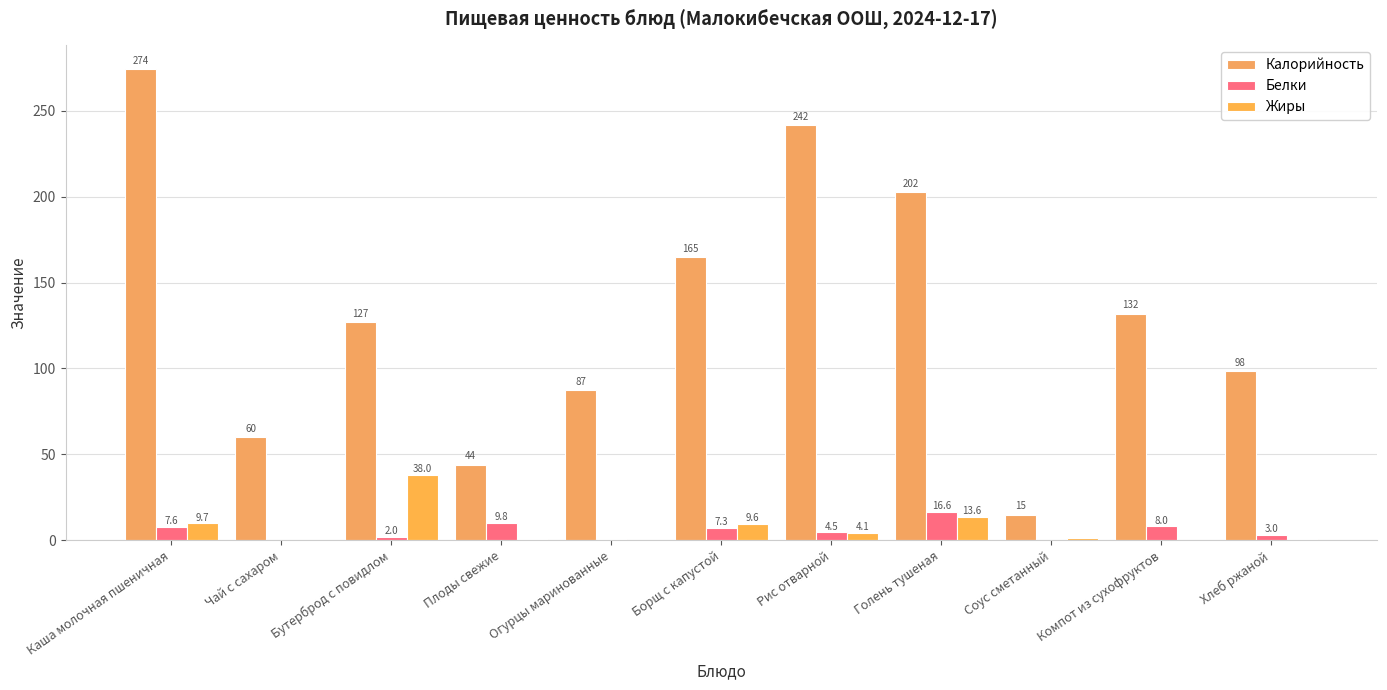

Which series has the widest spread of values?

Калорийность